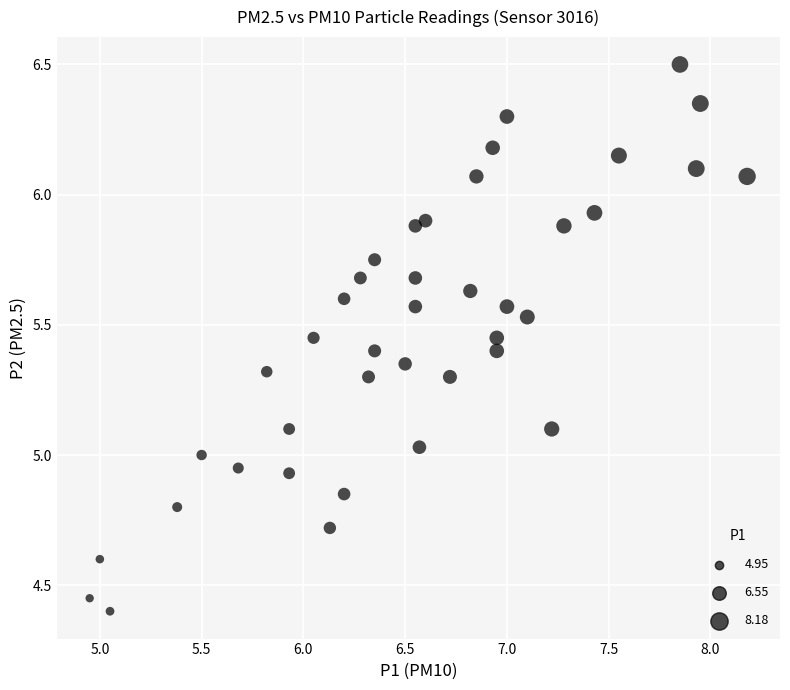

What is the range of X values (max minus min)?

3.2